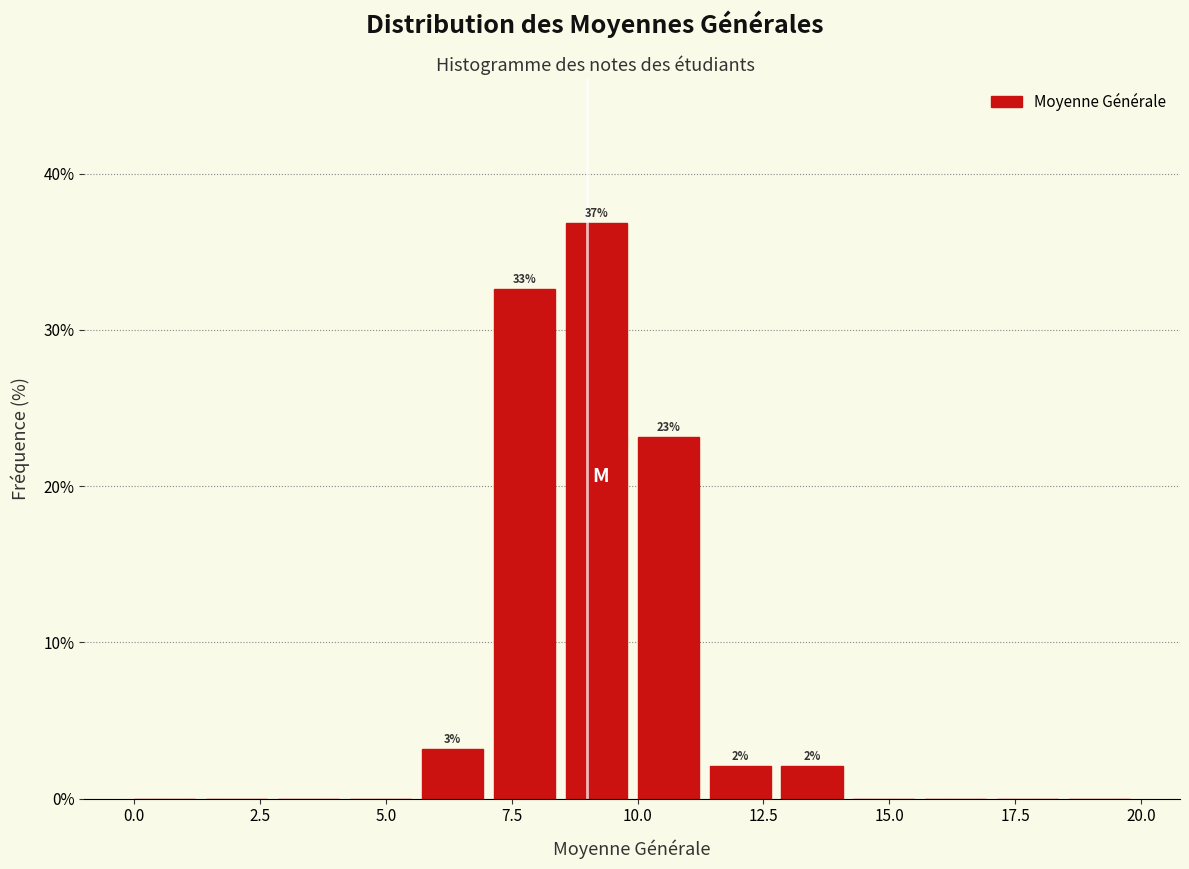

Read against the x-axis, roughly where is the centre of the tallest bar?

9.0